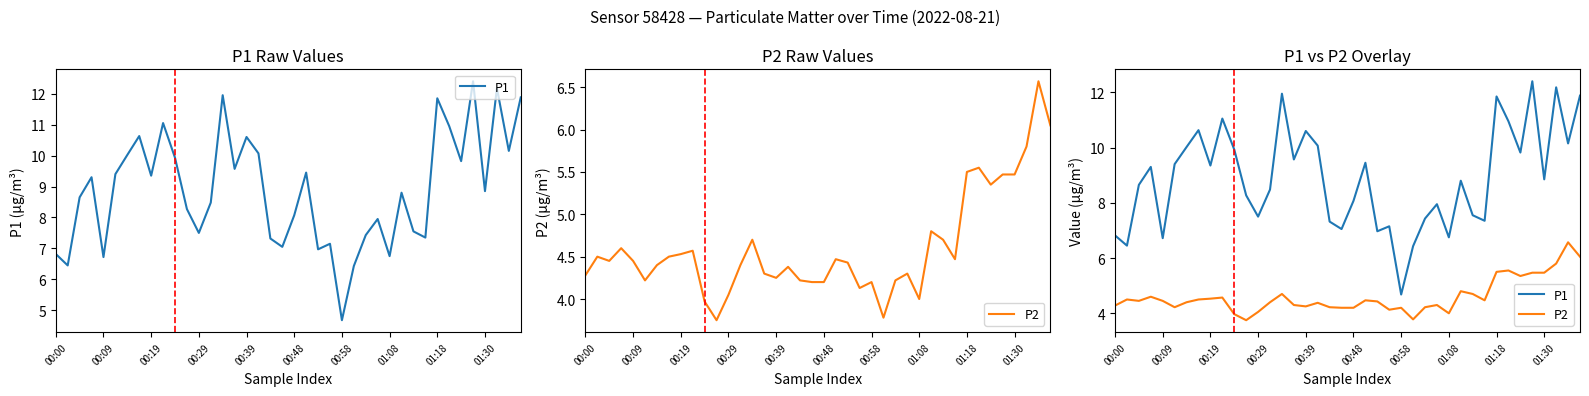

What are all the series names shown in the legend?

P1, P2